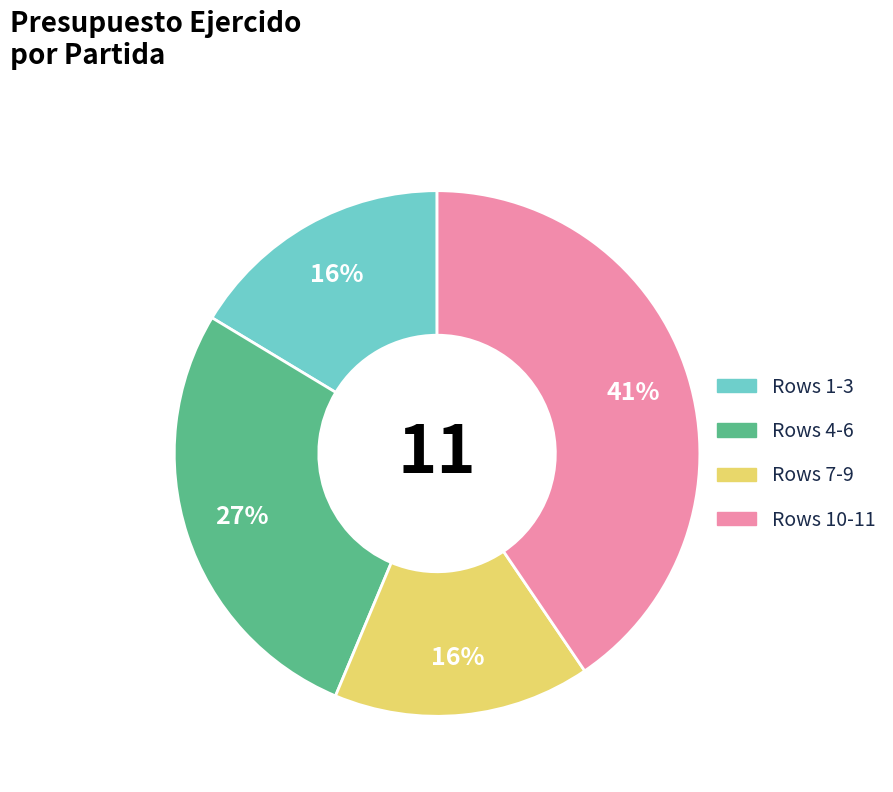

To the nearest percent, what is the average slice percentage?

25%